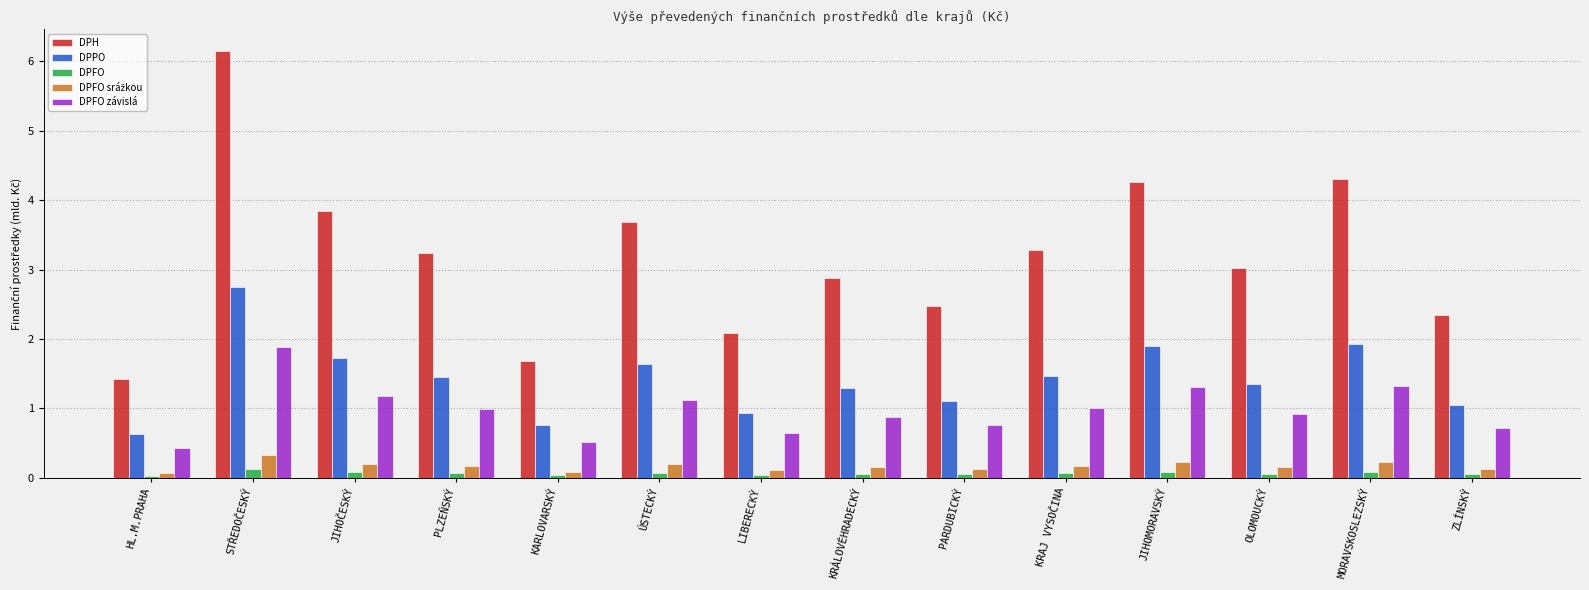

What is the greatest value displayed?

6.2